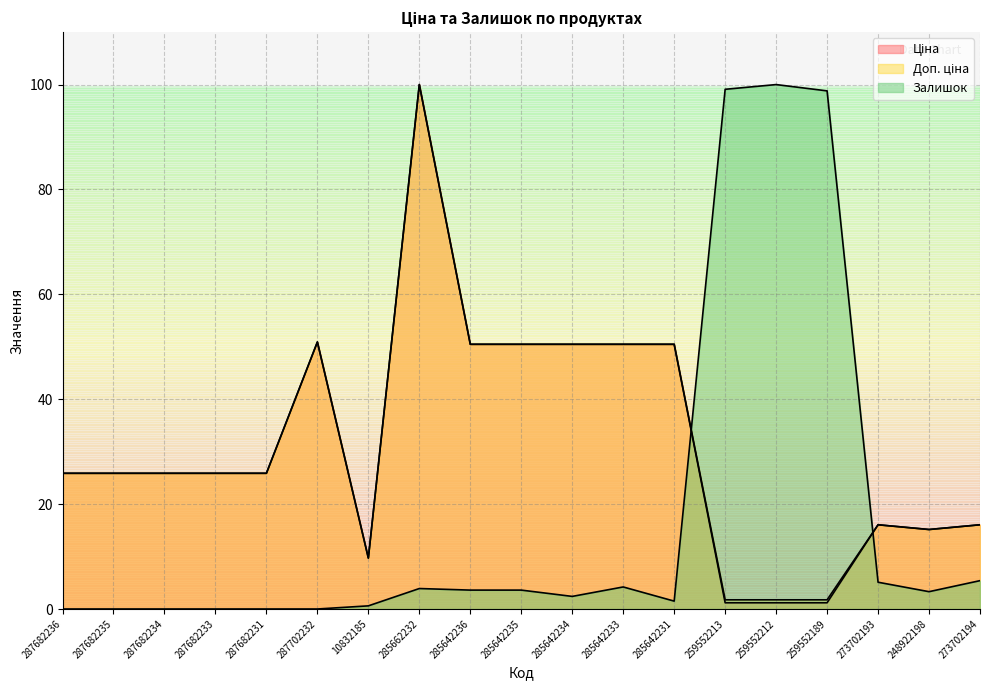

Read the Доп. ціна value at 248922198.

15.2